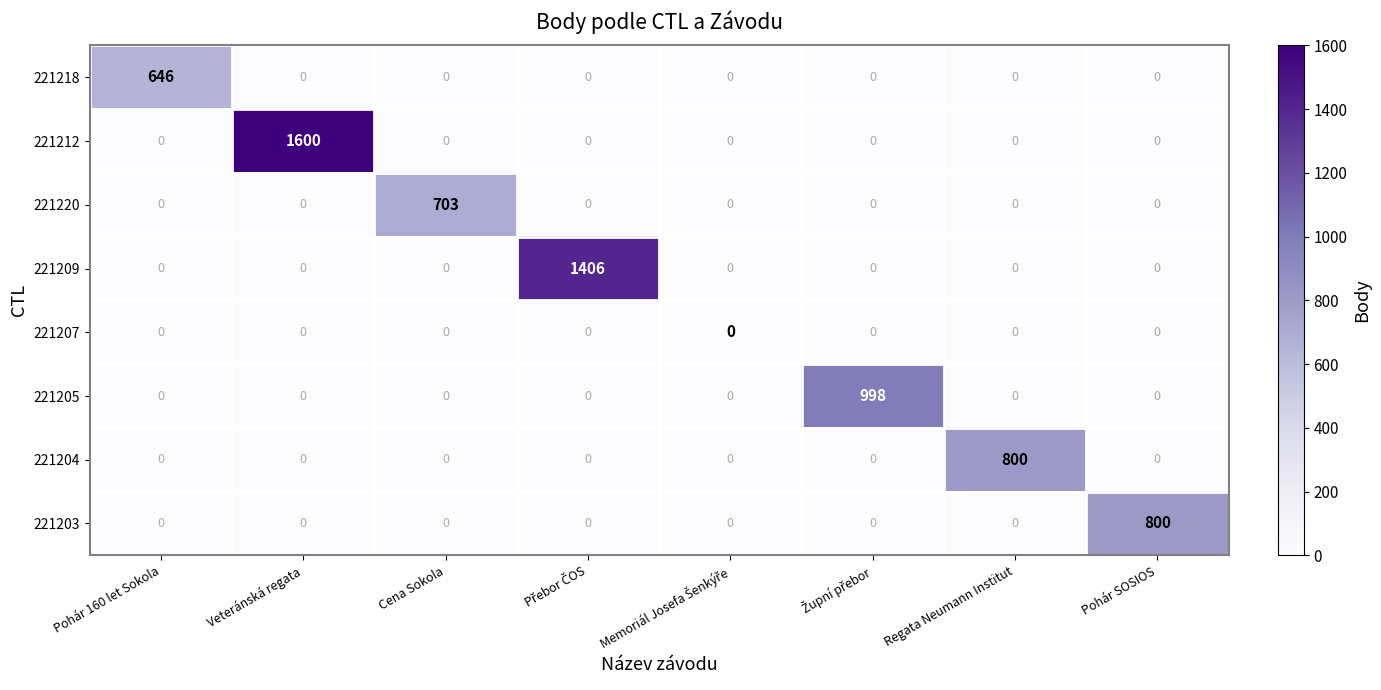

Which series has the largest range (max minus min)?

221212